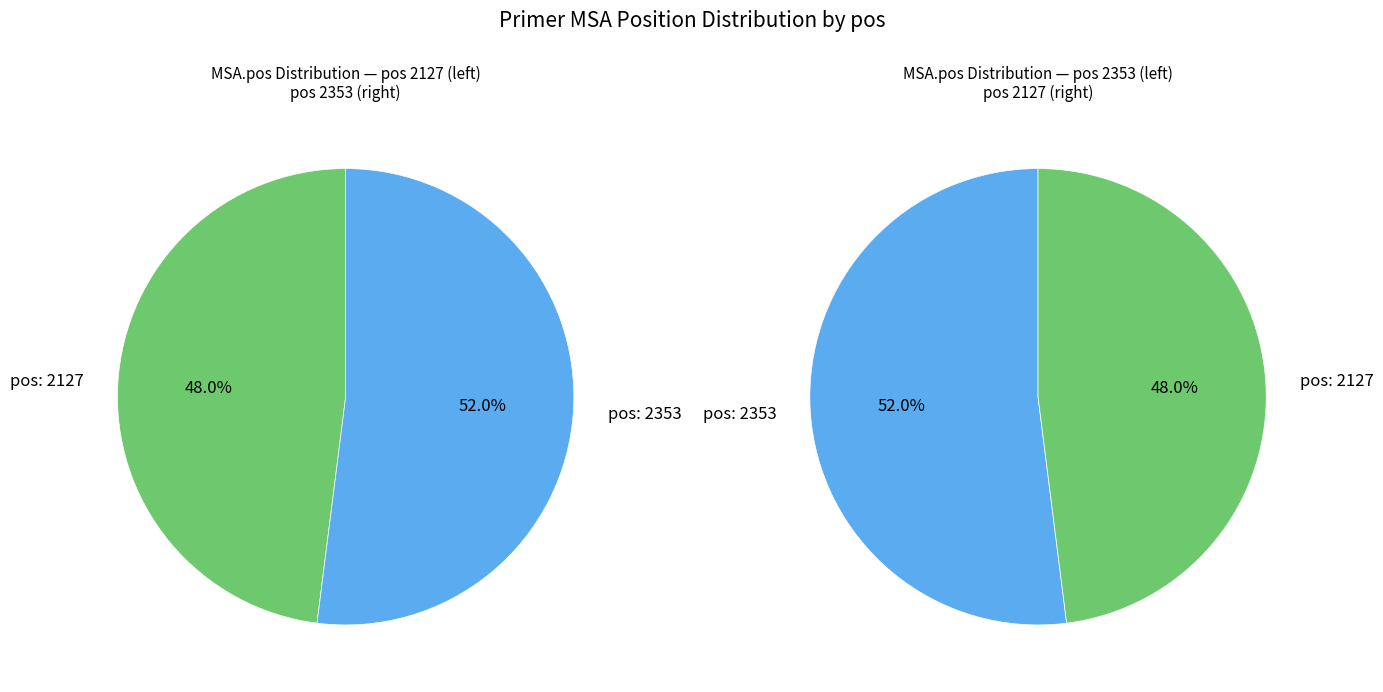

Which slice represents more than half of the pie?

2353